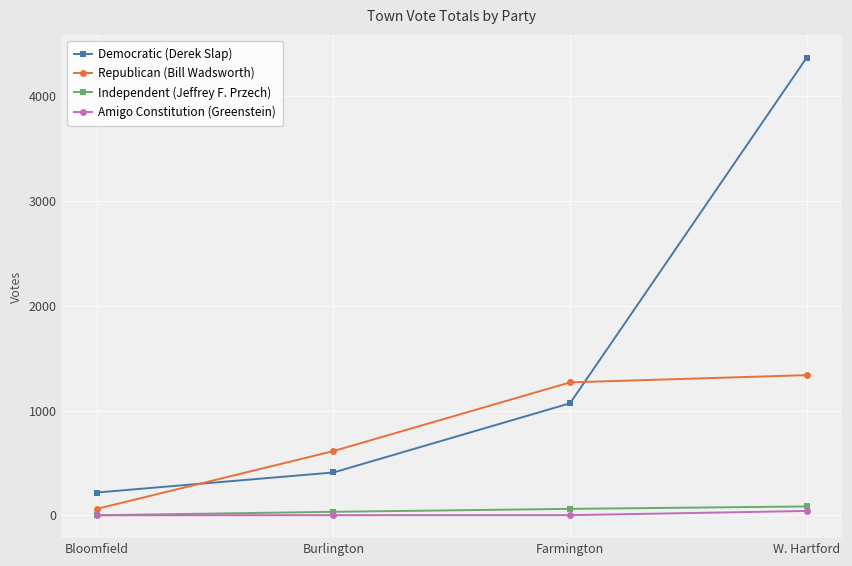

How many values in the Amigo Constitution (Greenstein) series are below 3?

1